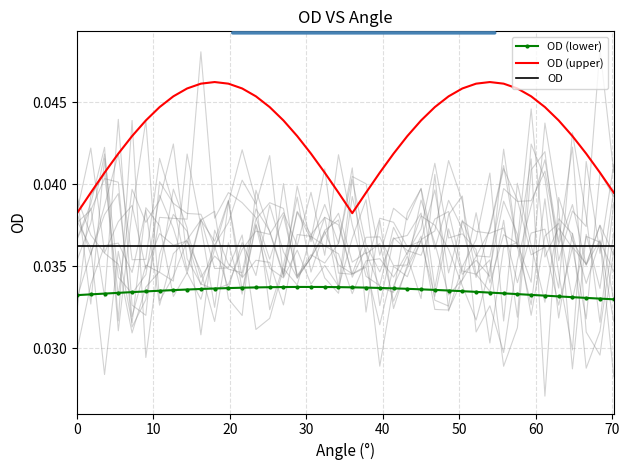

What is the sum of all OD (upper) values?

1.7